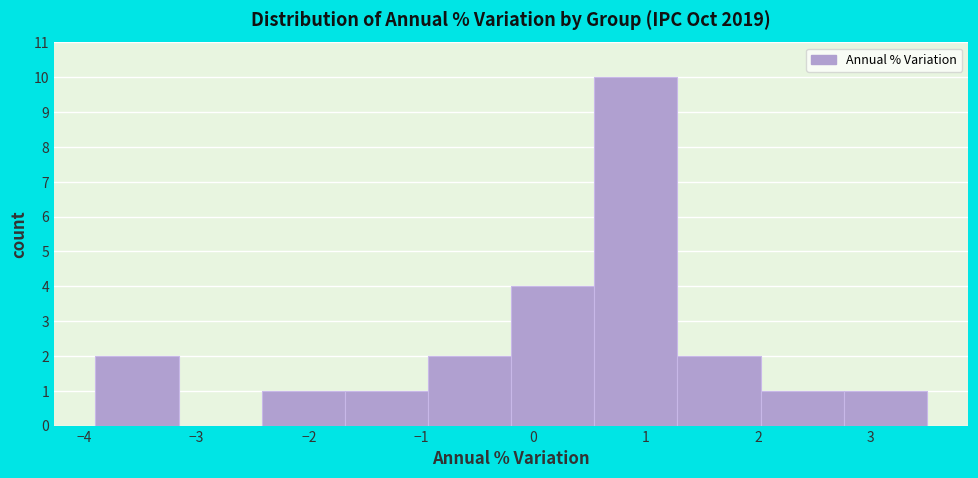

Which range on the x-axis has the tallest bar?

0.54 to 1.28